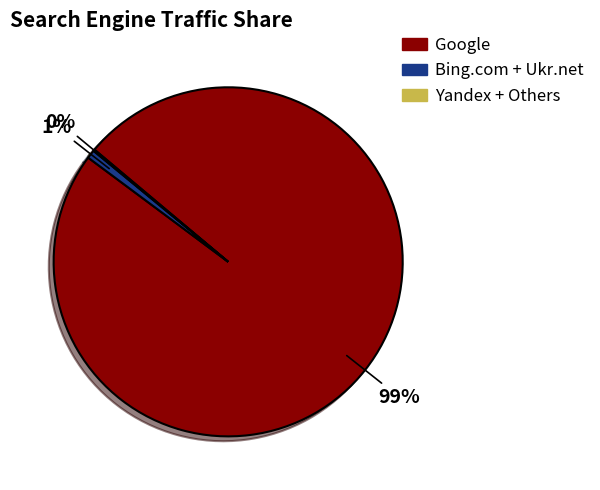

To the nearest percent, what is the difference between the Bing.com + Ukr.net and Google slice percentages?

98%